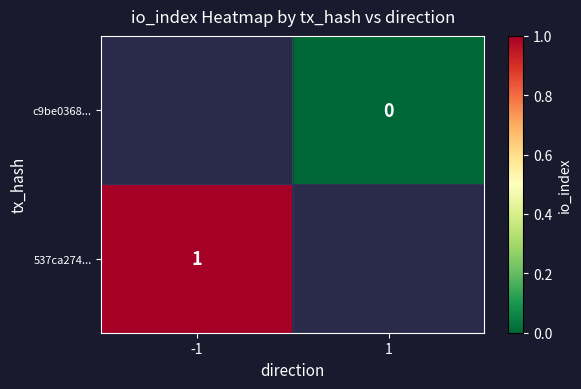

Is it true that 537ca274... equals 0 at -1?

False